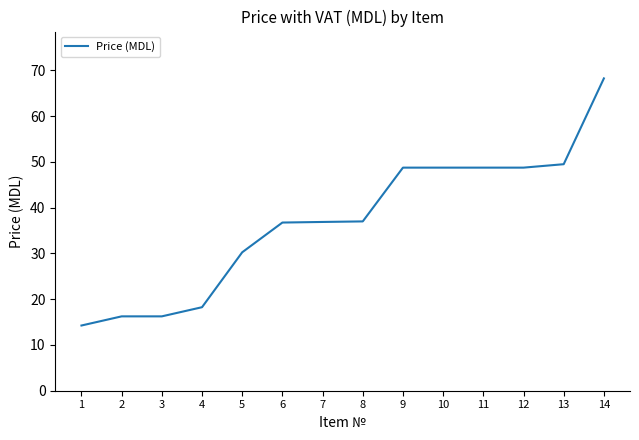

What is the sum of all values?

518.6